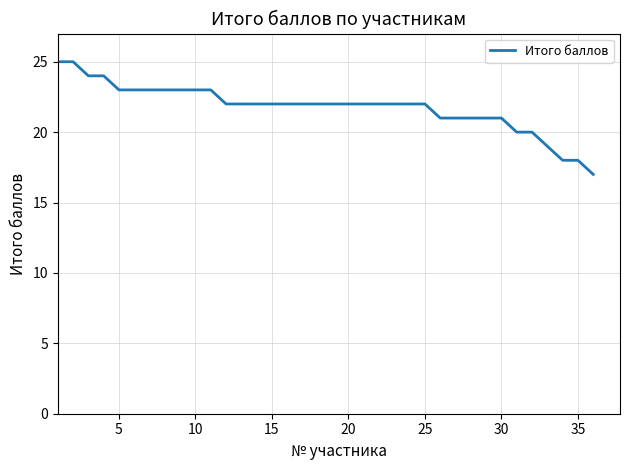

How many series are shown in this chart?

1